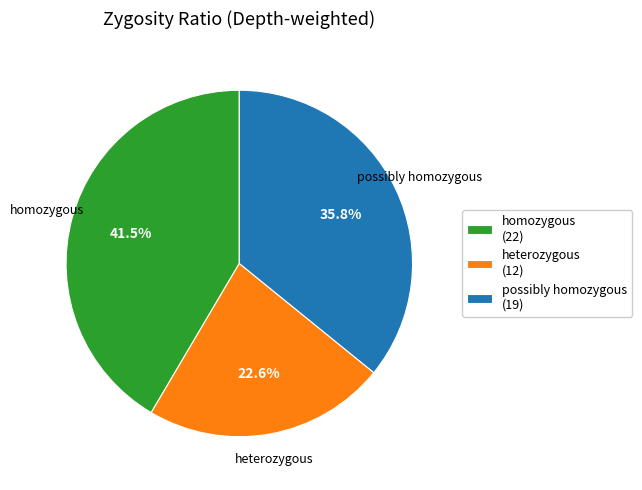

Is possibly homozygous (19) the majority of the pie?

No